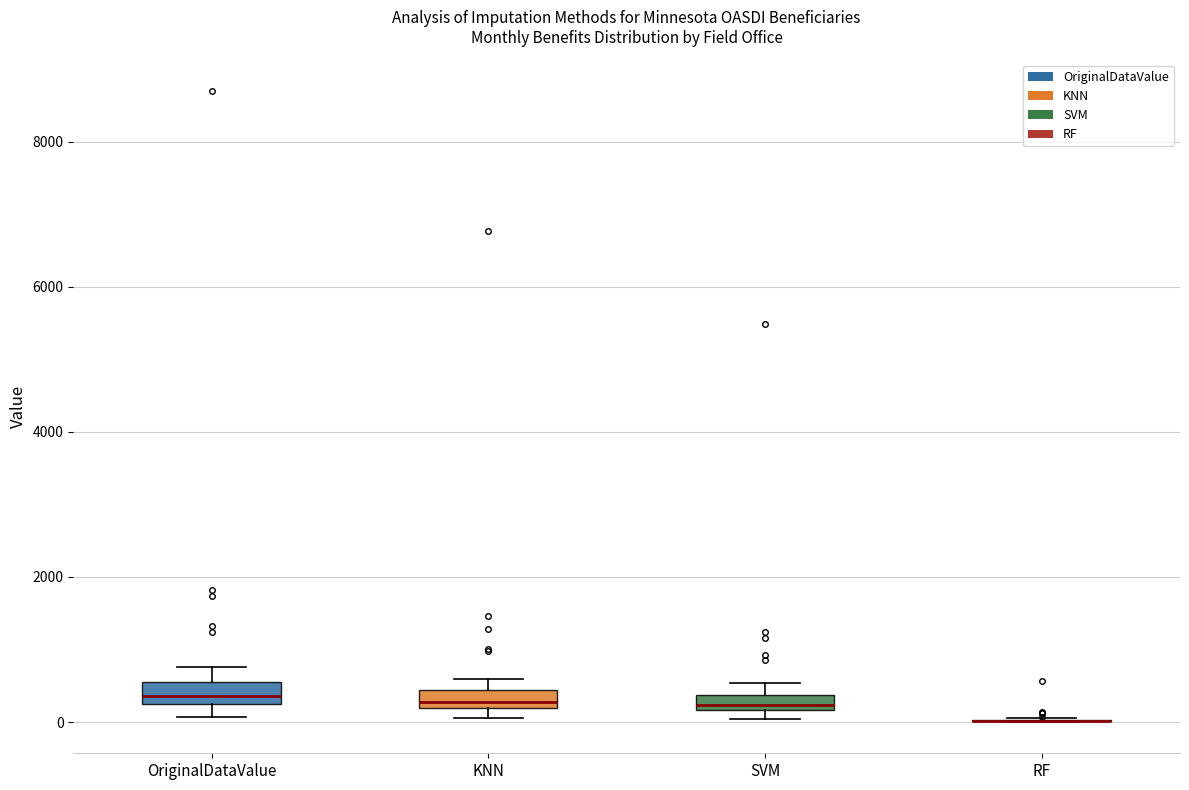

Where does the median line of the box for OriginalDataValue sit on the y-axis? The values are not printed on the chart, so give them approximately, as read against the axis.

400